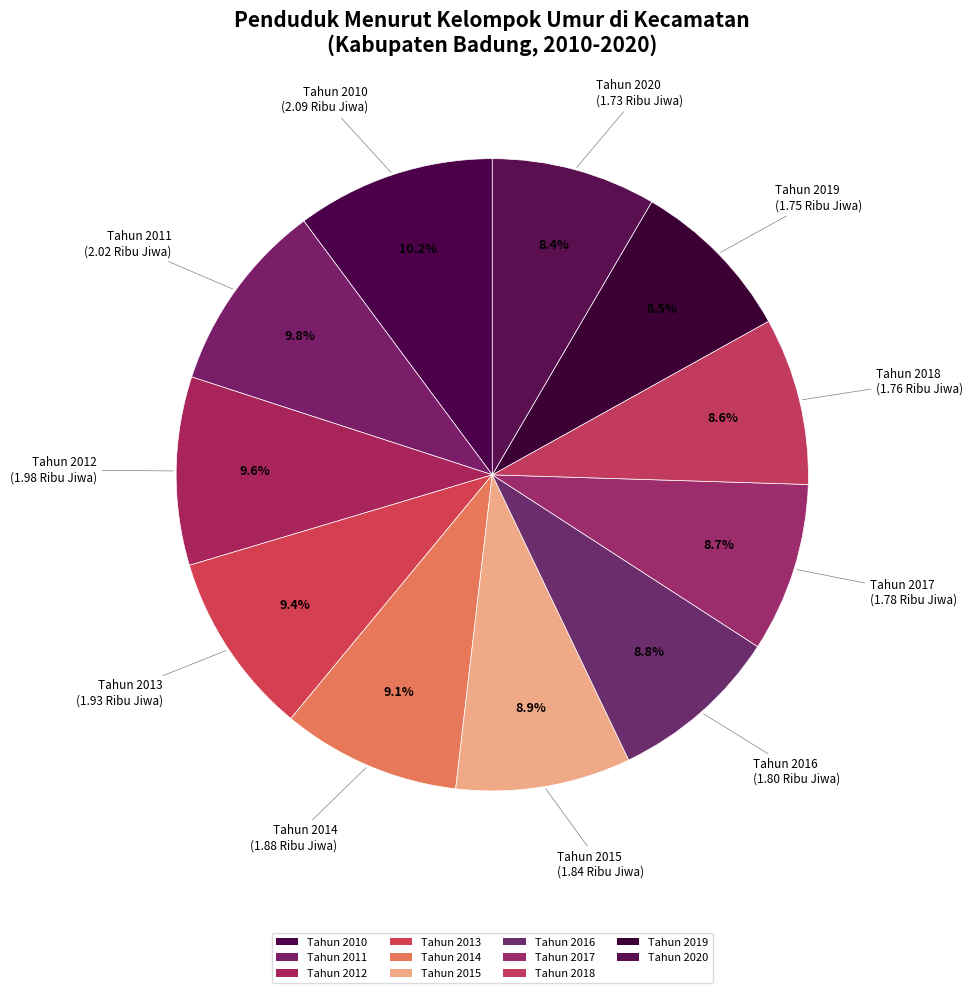

What percentage is the Tahun 2015 slice, to the nearest percent?

9%